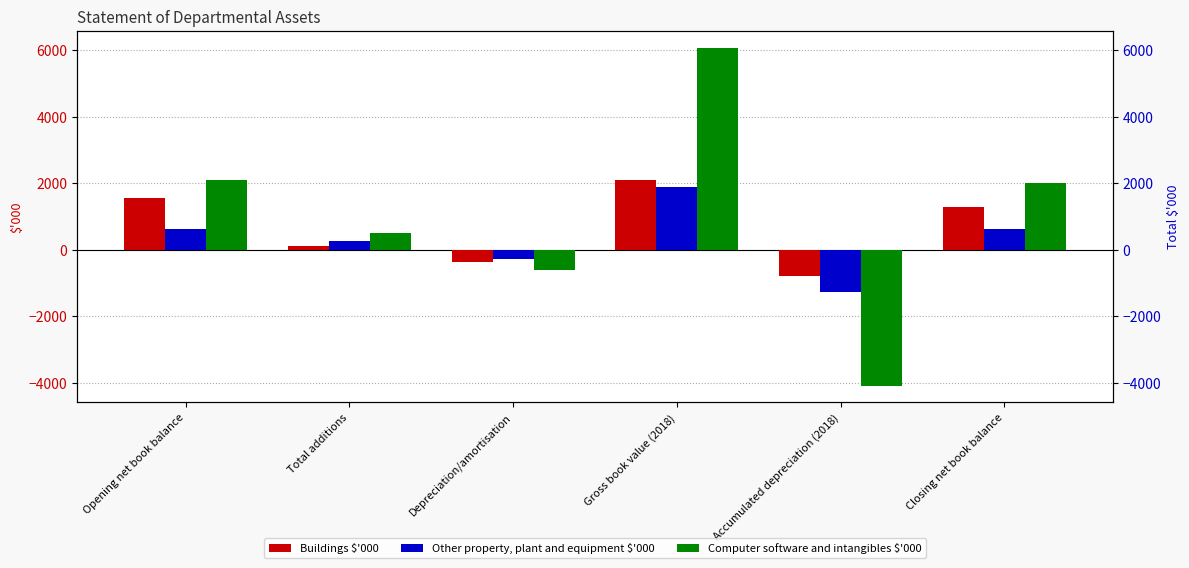

Count the number of categories in the chart.

6